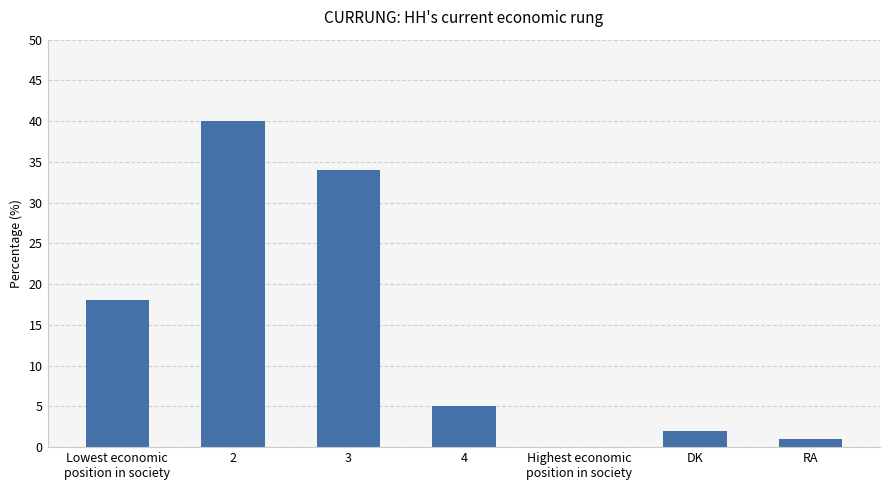

Reading left to right, what are all the values shown in this chart?

18	40	34	5	0	2	1